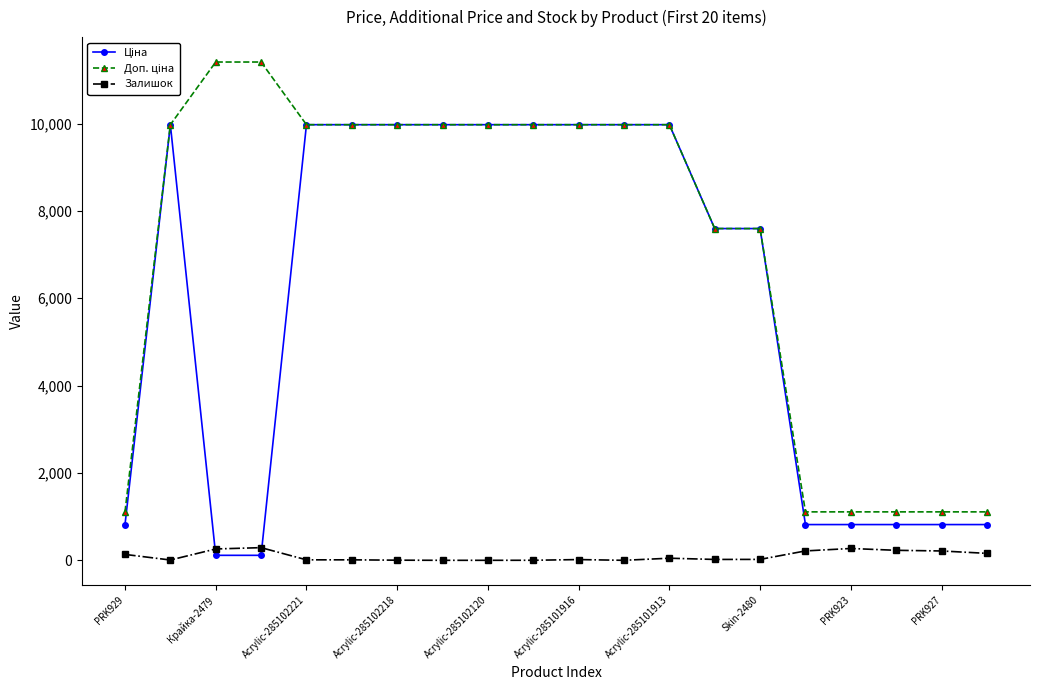

True or false: Залишок has more than 2 interior local peaks.

True